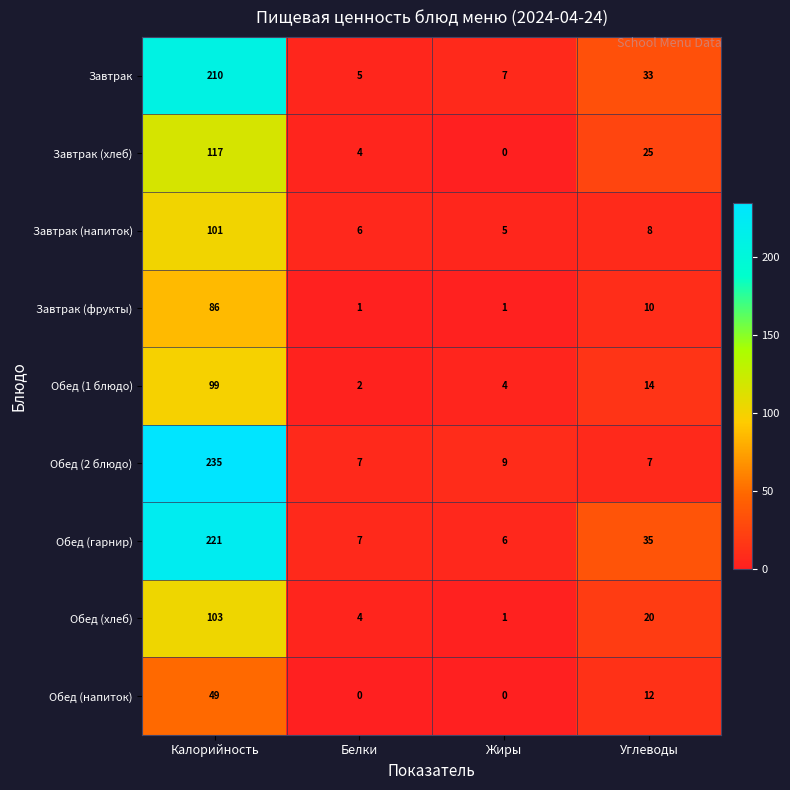

True or false: Обед (напиток) has a value of 31 at Белки.

False